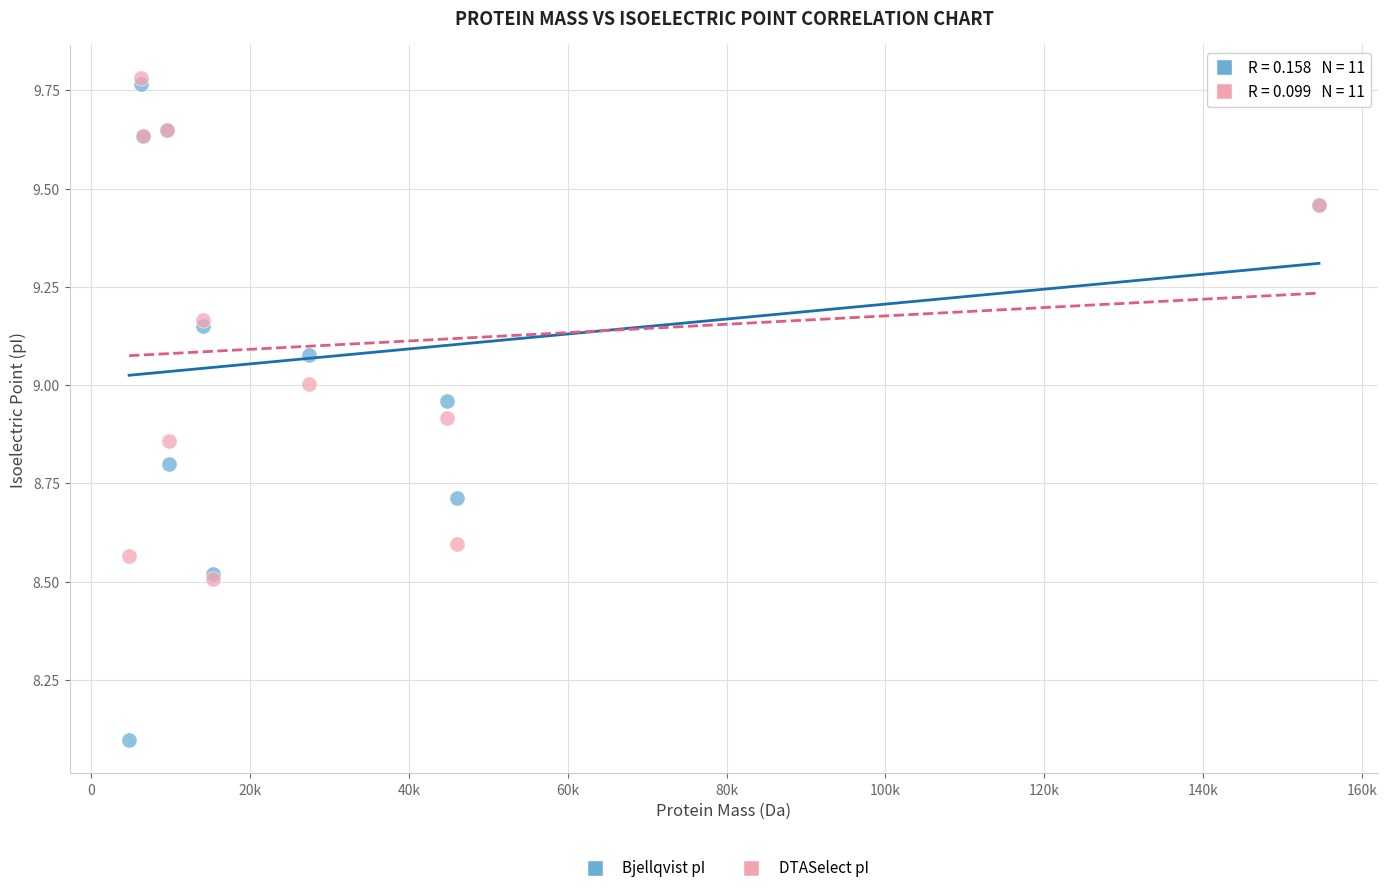

Which series reaches the maximum Y coordinate?

DTASelect pI